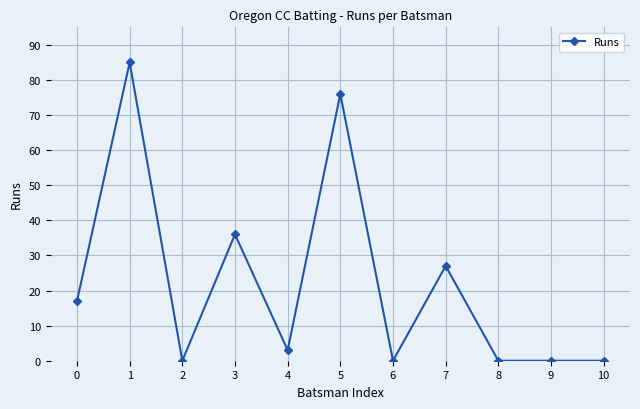

What is the value of the 6th point from the left?

76